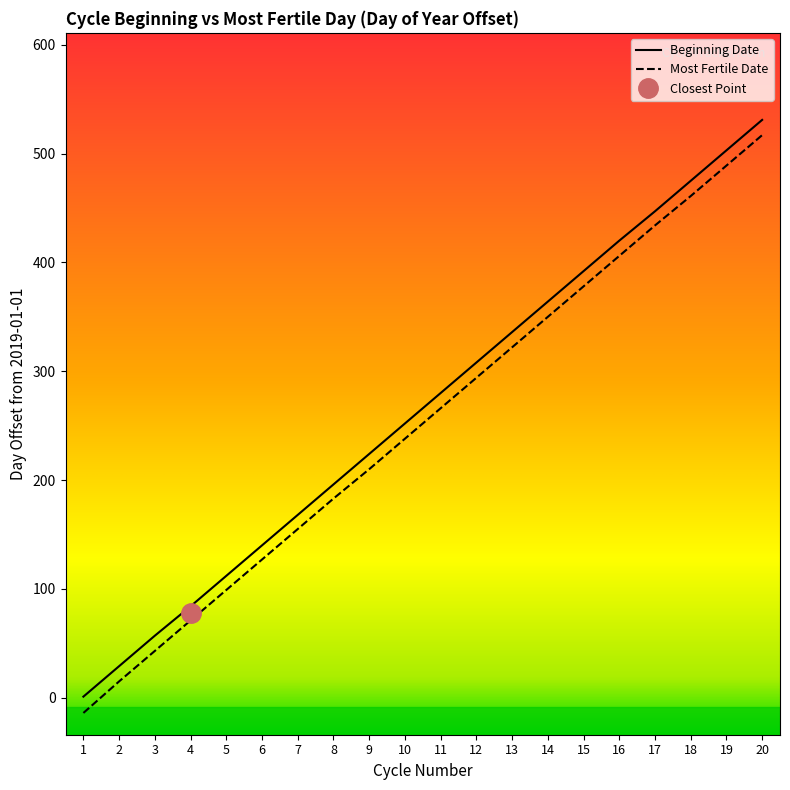

Approximately how many times larger is the value at 6 compared to 14?

0.4